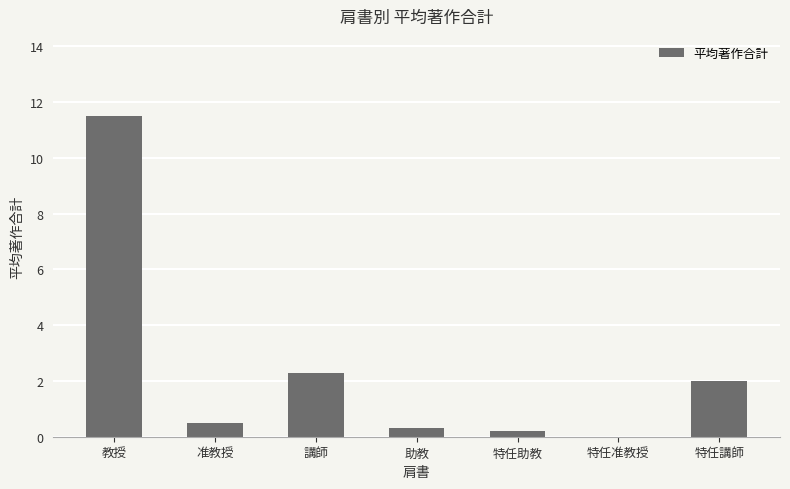

What is the approximate value at 教授?

11.5